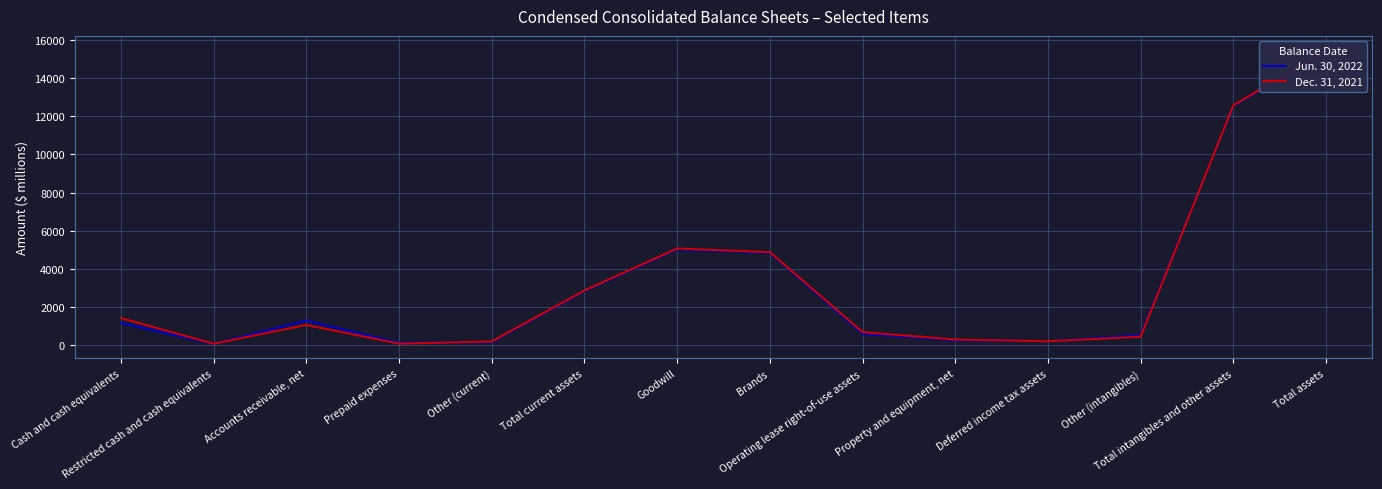

At which label does Dec. 31, 2021 first exceed 1068?

Cash and cash equivalents